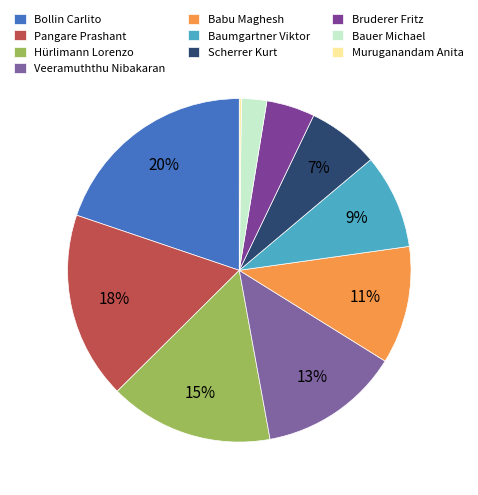

Which category has the smallest portion of the pie?

Muruganandam Anita